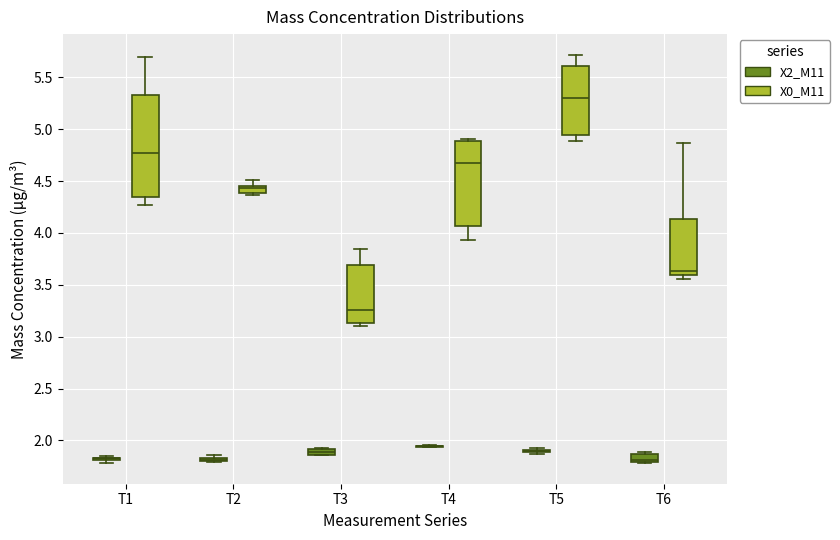

Which box is the tallest, from its lower edge to its upper edge?

T1 (X0_M11)